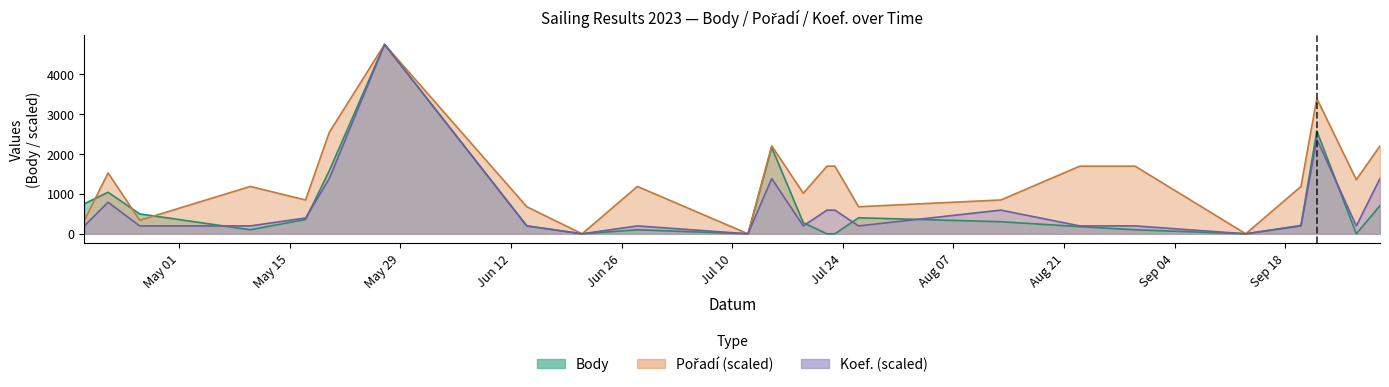

At which label is Body closest to 2375?

2023-09-22